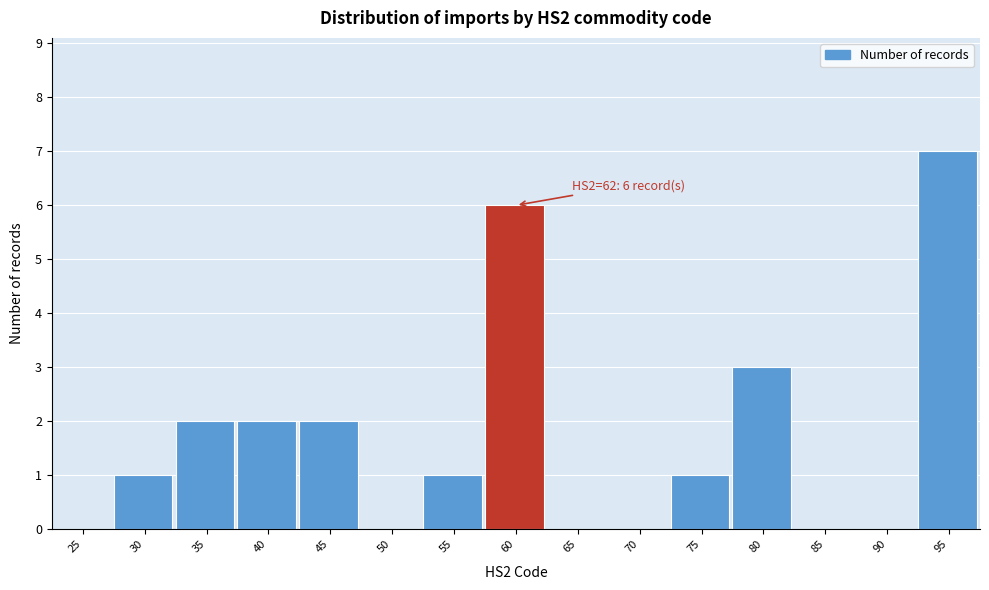

Reading left to right, what are all the values shown in this chart?

25=0	30=1	35=2	40=2	45=2	50=0	55=1	60=6	65=0	70=0	75=1	80=3	85=0	90=0	95=7